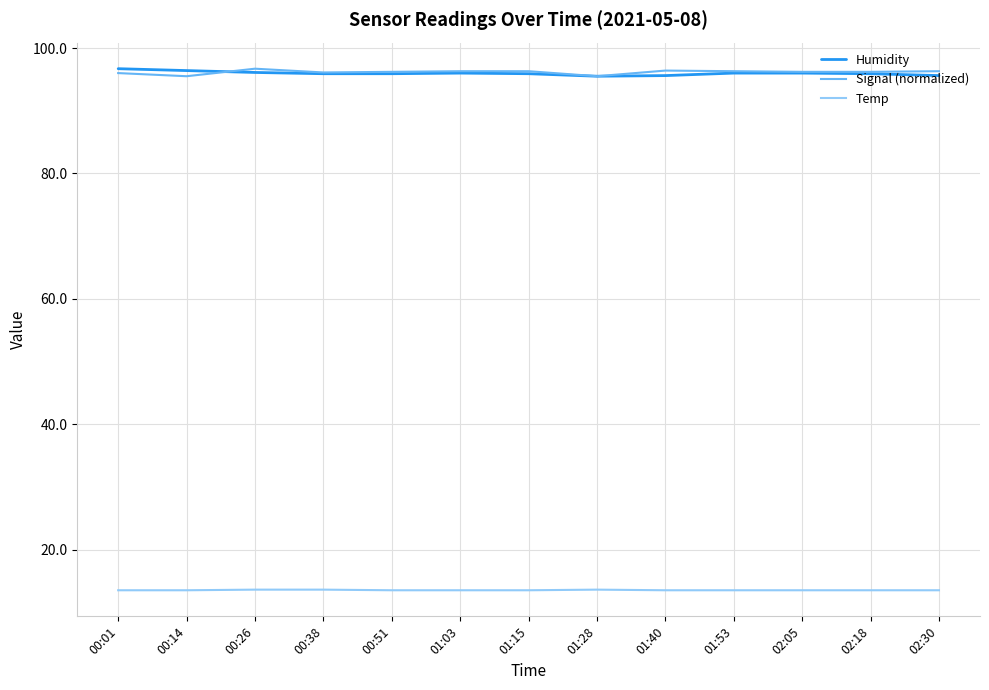

What is the total value across all series at 01:40?

205.5